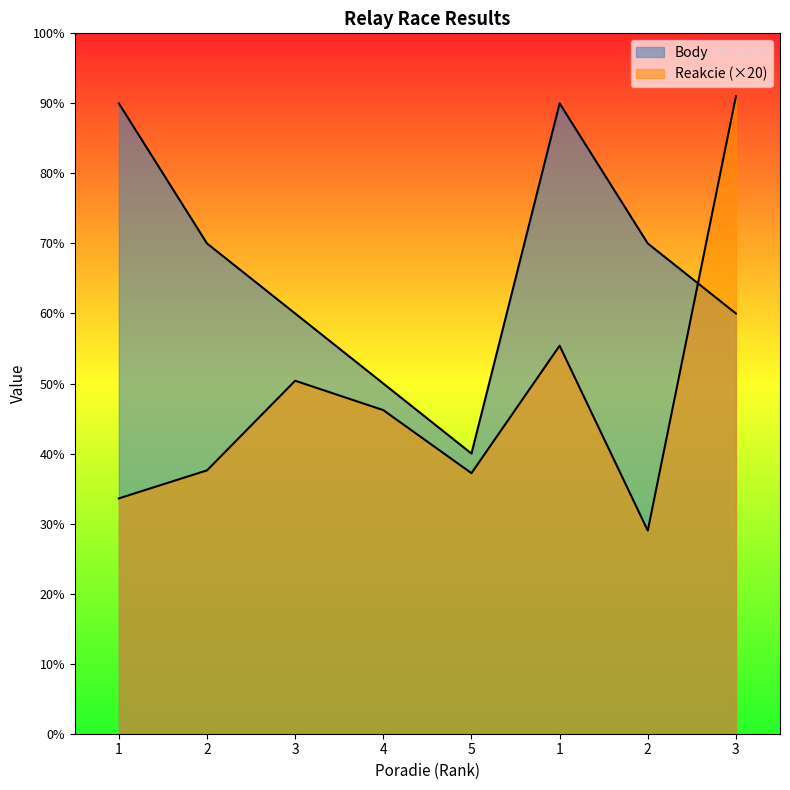

At which label is Body closest to 6?

3